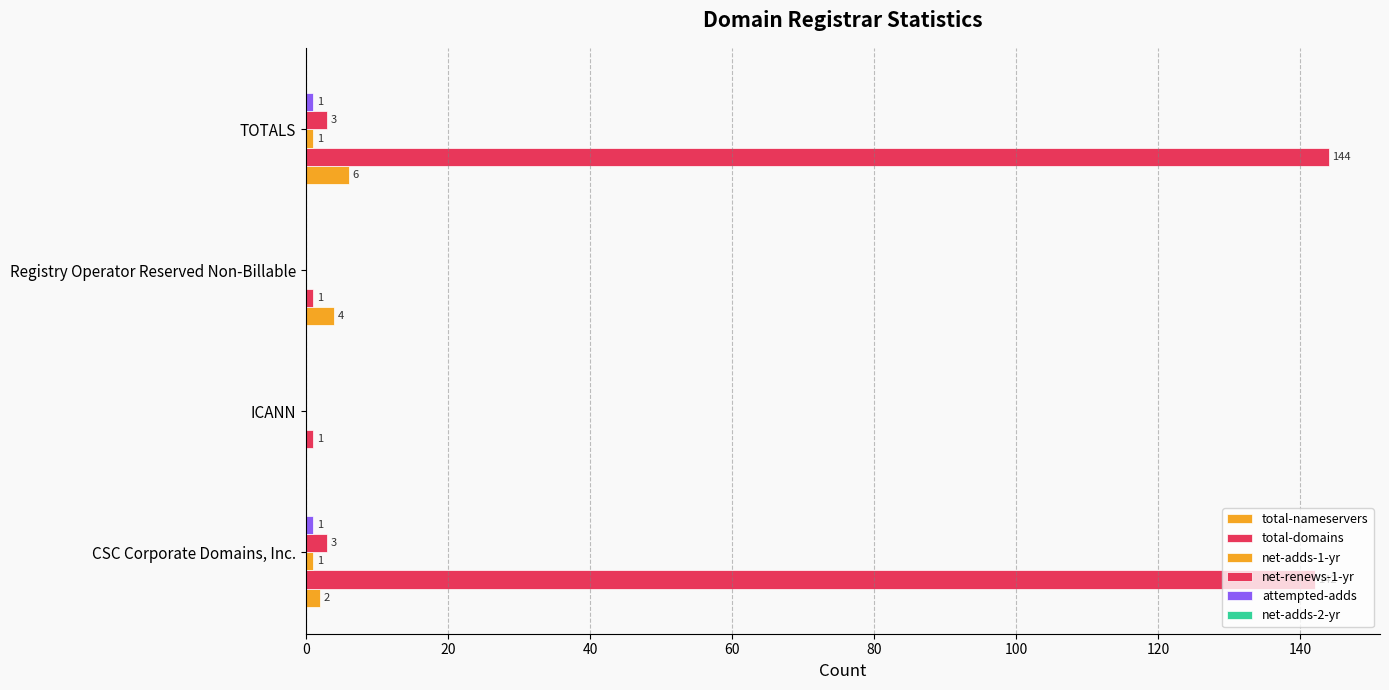

Count the number of data series in this chart.

5